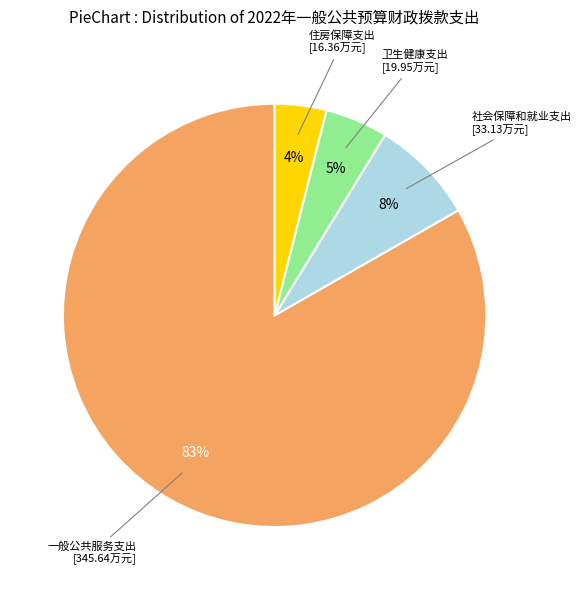

How many segments does this pie chart have?

4